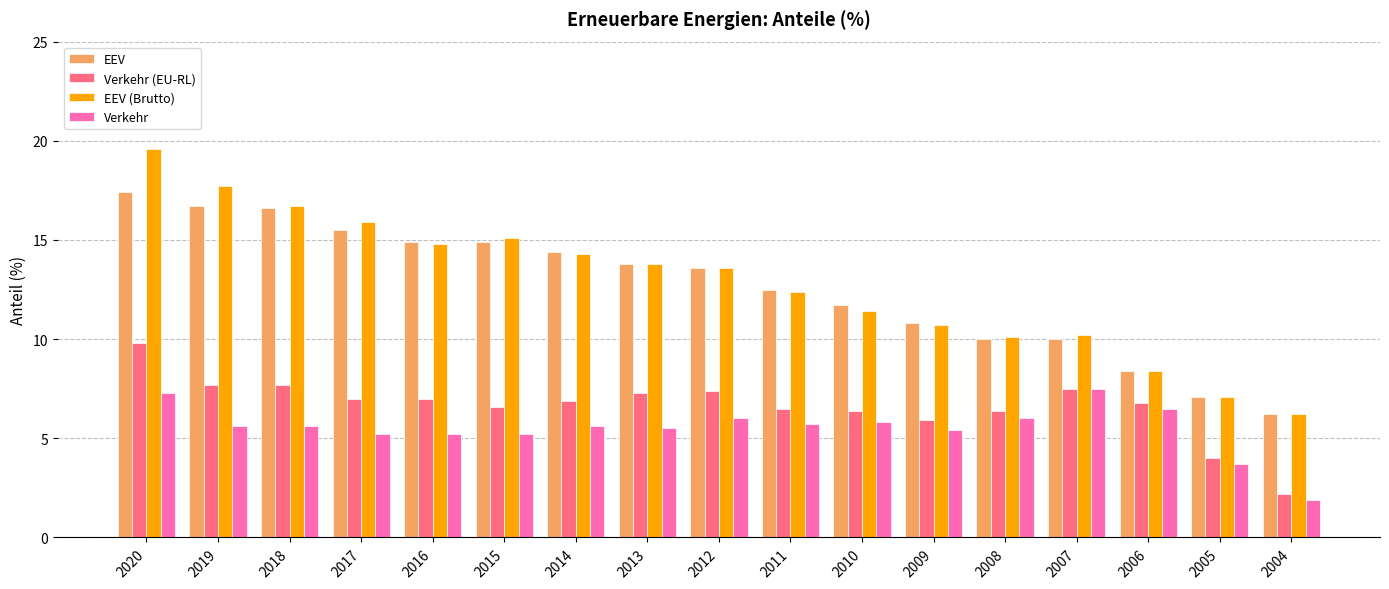

At which label does EEV first exceed 13?

2020